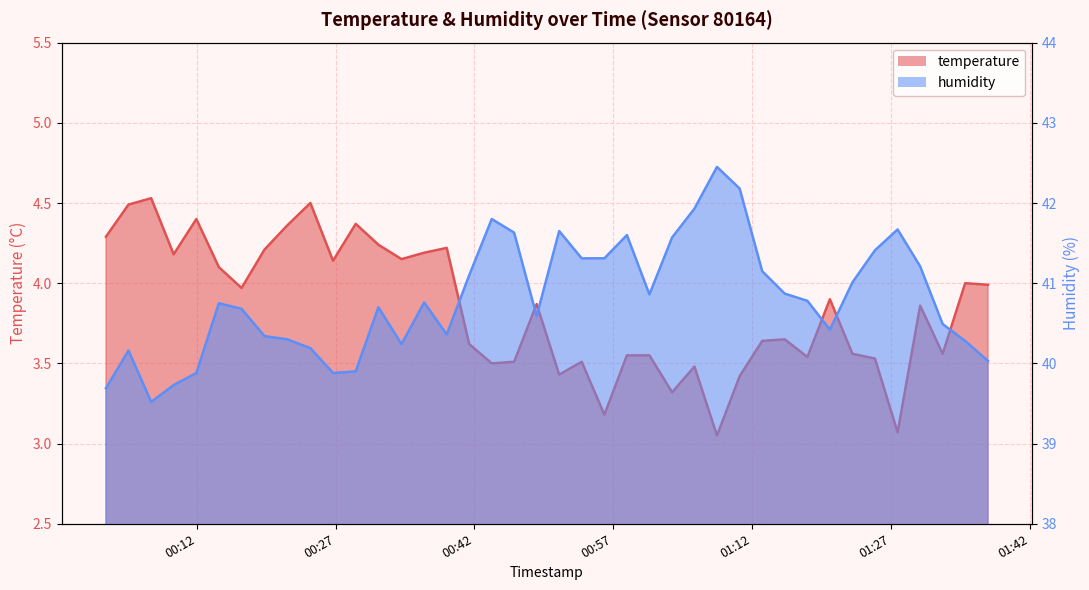

What is the greatest value displayed?

42.5